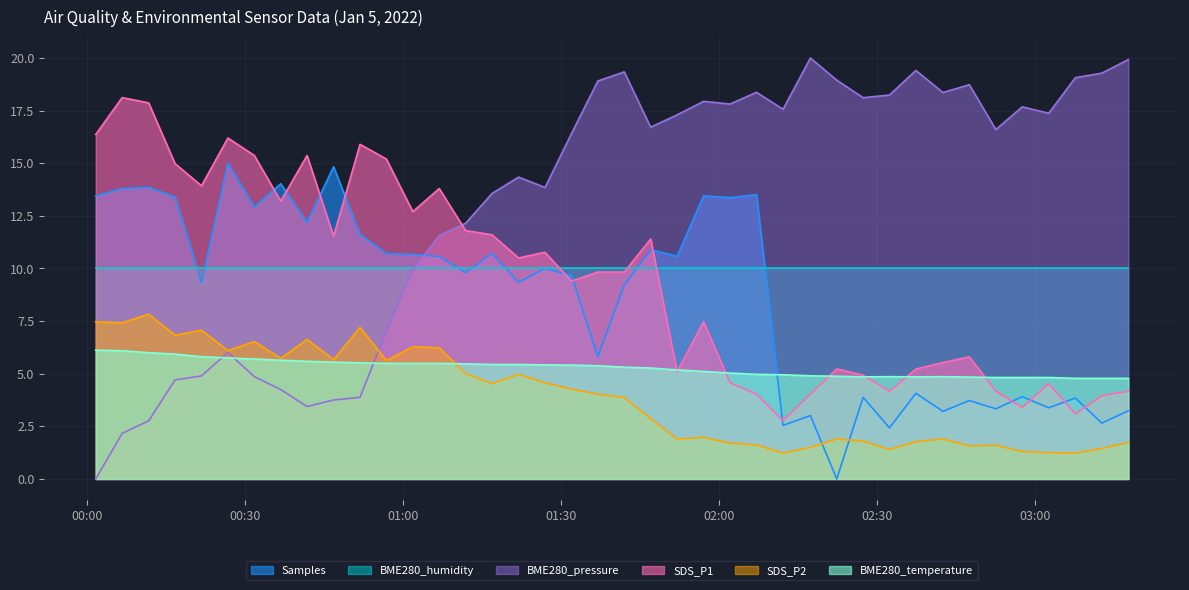

Does the chart display data point markers on the line(s)?

No